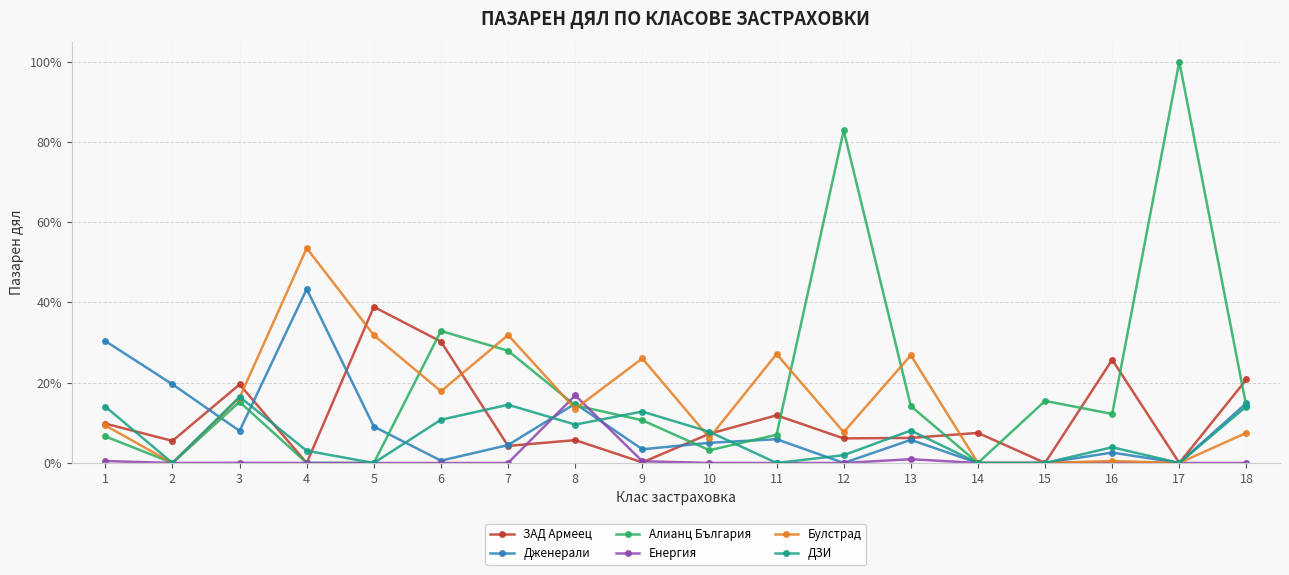

What is the difference between the maximum and minimum values in the ДЗИ series?

0.2